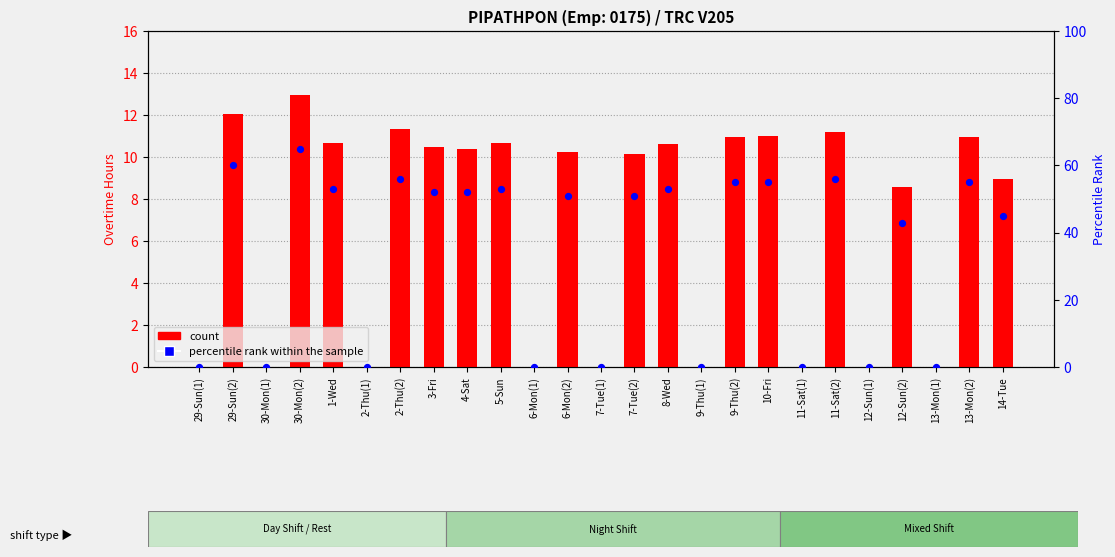

Is the value of count at 14-Tue greater than the value of percentile rank within the sample at 14-Tue?

No